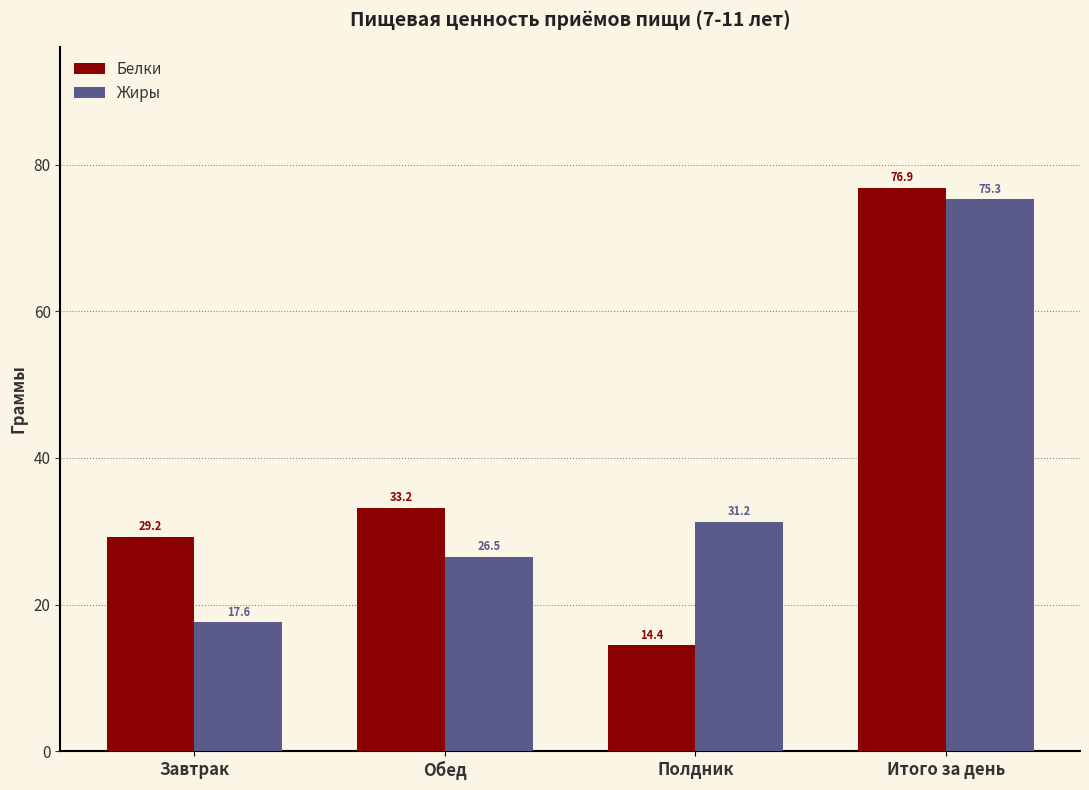

At which category is the sum across all series the highest?

Итого за день